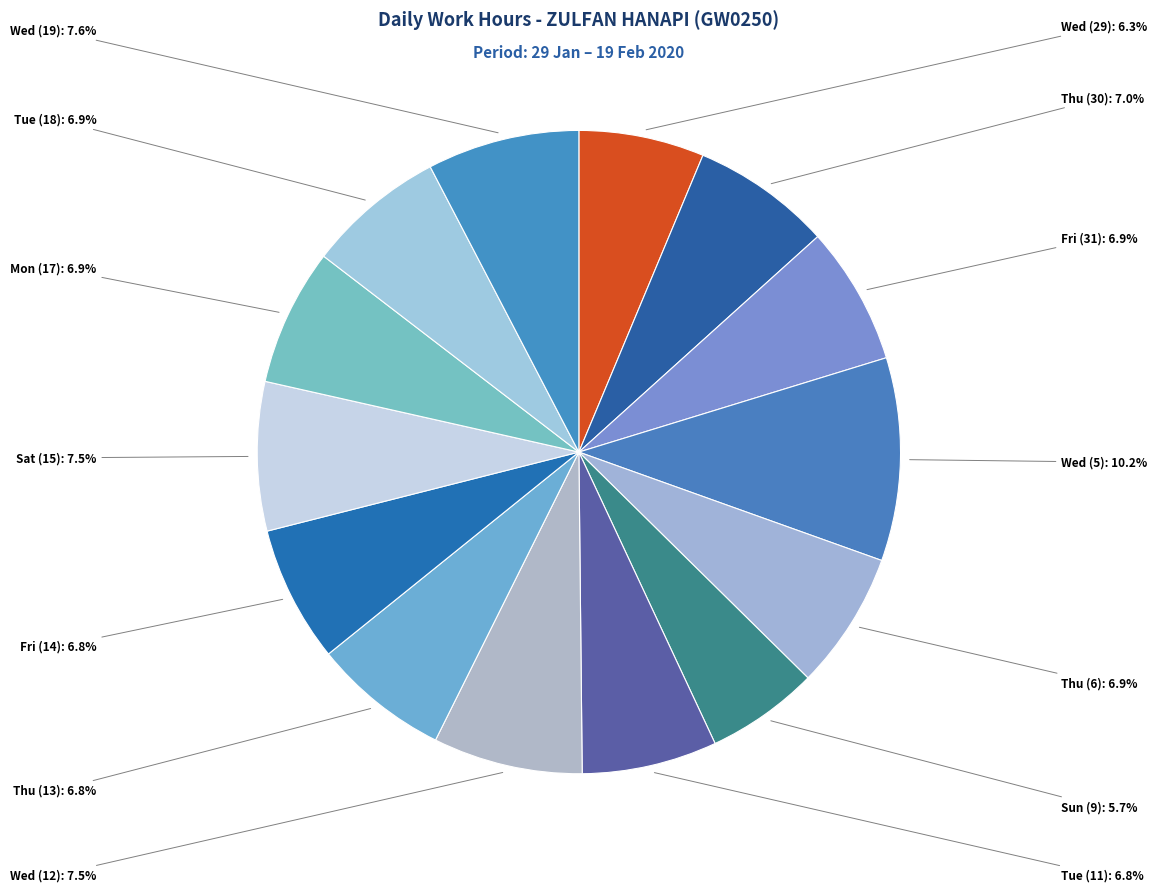

How many slices are in this pie chart?

14